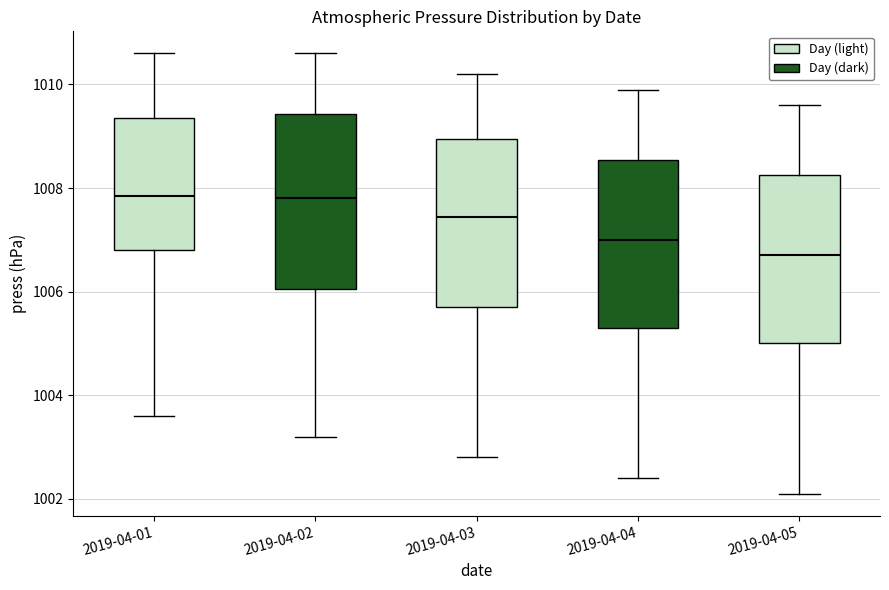

Reading left to right, transcribe this box plot: for each box, give where its median line is, the range the box spans, and where its two whiskers end, as read against the y-axis. The values are not printed on the chart, so give them approximately, as read against the axis.

2019-04-01: median 1007.8, box 1006.8 to 1009.4, whiskers 1003.6 to 1010.6
2019-04-02: median 1007.8, box 1006.0 to 1009.4, whiskers 1003.2 to 1010.6
2019-04-03: median 1007.4, box 1005.8 to 1009.0, whiskers 1002.8 to 1010.2
2019-04-04: median 1007.0, box 1005.4 to 1008.6, whiskers 1002.4 to 1010.0
2019-04-05: median 1006.8, box 1005.0 to 1008.2, whiskers 1002.2 to 1009.6